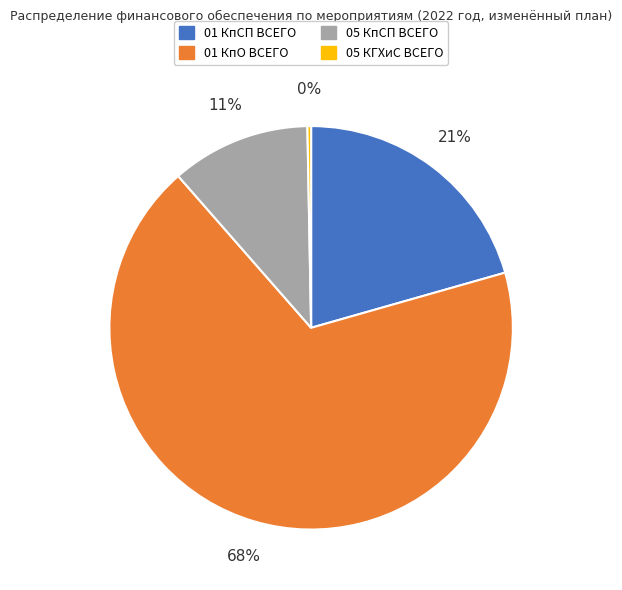

What is the smallest slice in the pie chart?

05 КГХиС ВСЕГО